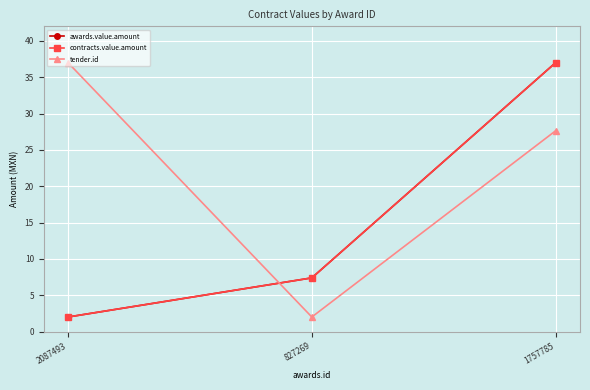

What is the minimum value for awards.value.amount?

2.0